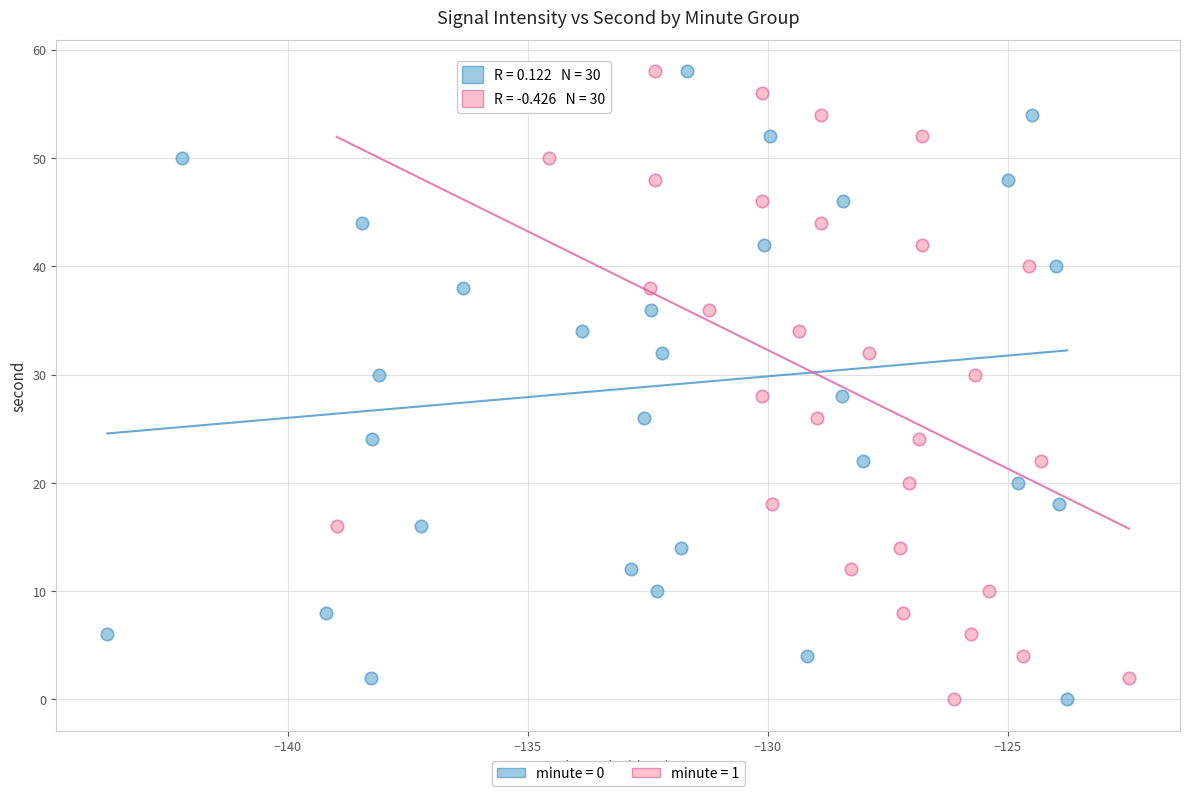

What are all the series names shown in the legend?

minute = 0, minute = 1